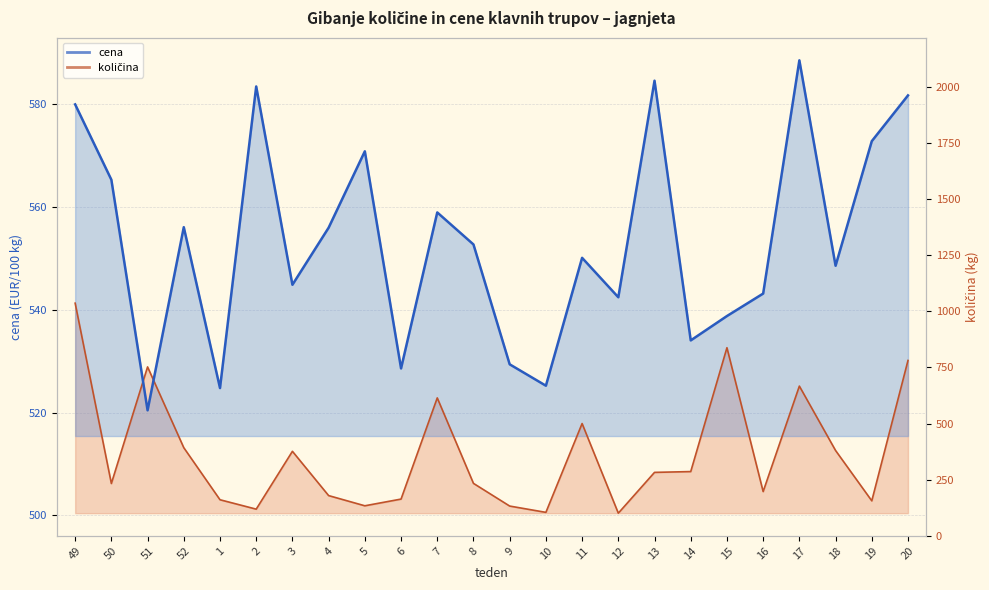

How many series are shown in this chart?

2